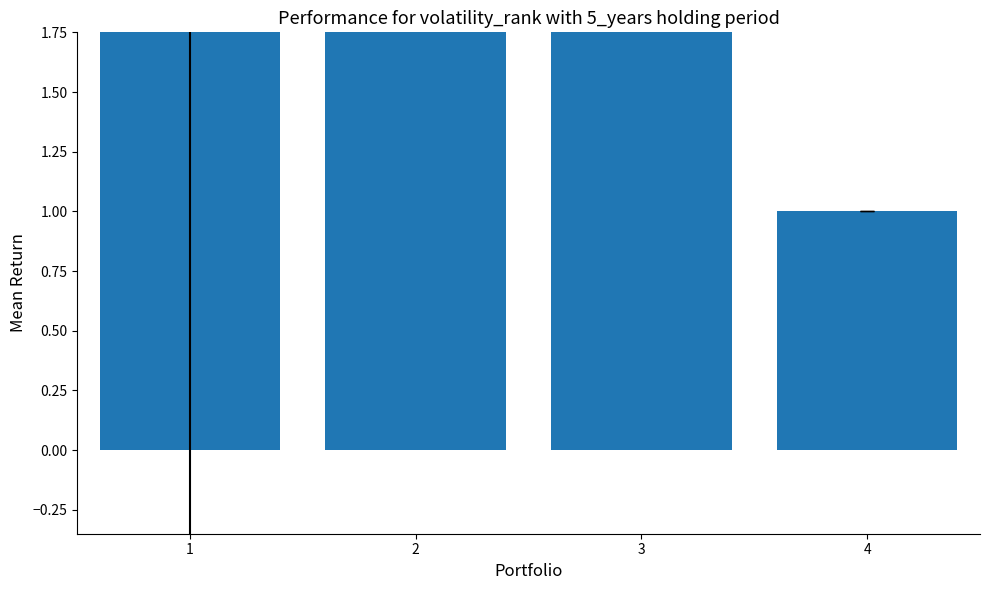

The chart shows a value of 24.1 at 2. True or false?

False